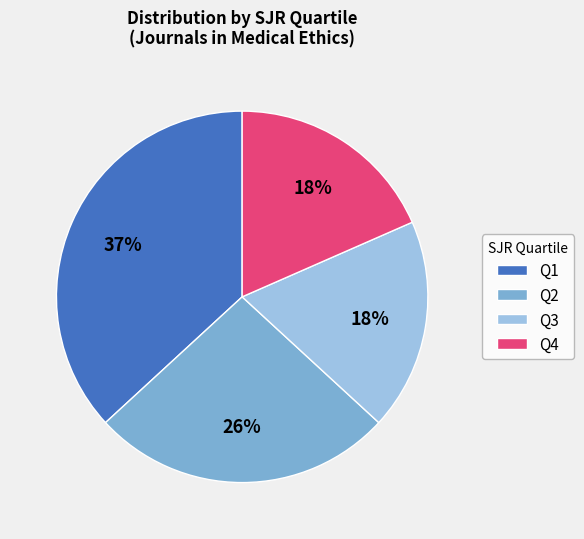

To the nearest percent, what is the difference between the Q4 and Q3 slice percentages?

0%